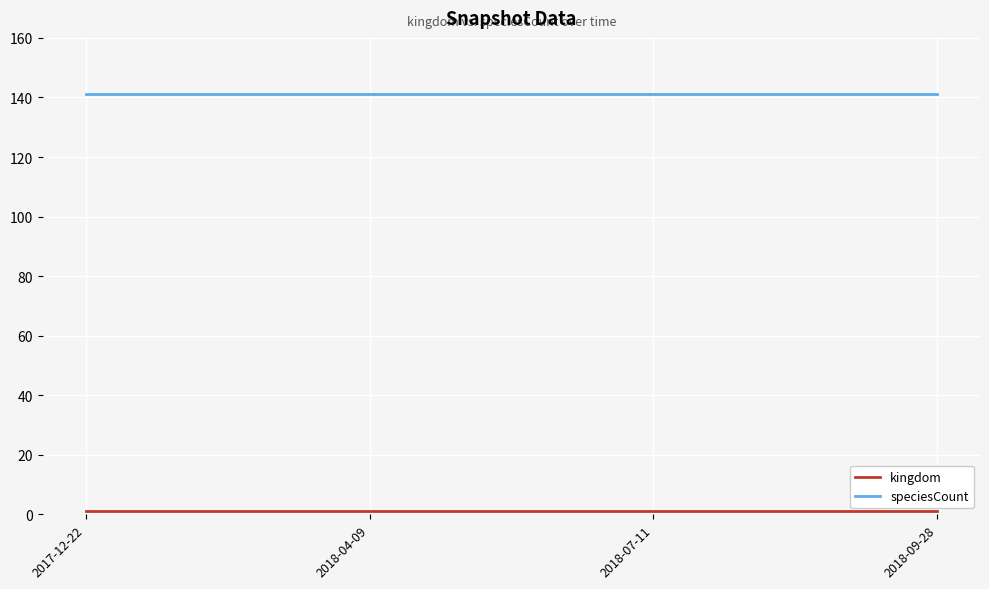

What position from the right is 2018-09-28?

1